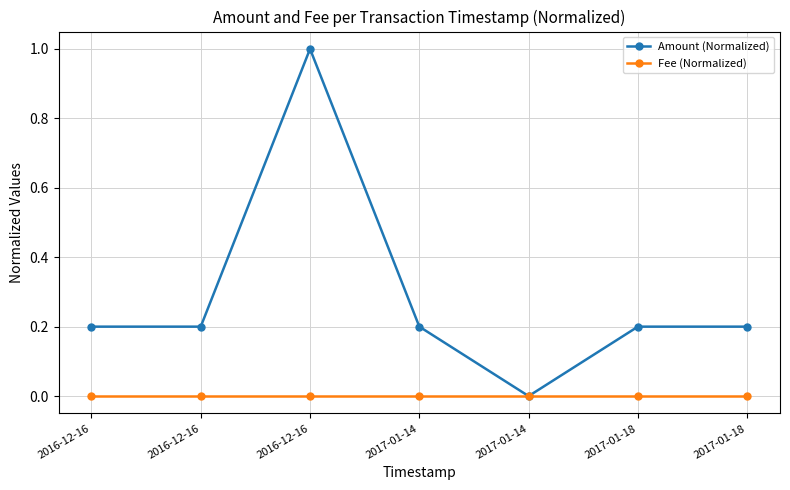

What is the label of the 7th point from the left?

2017-01-18